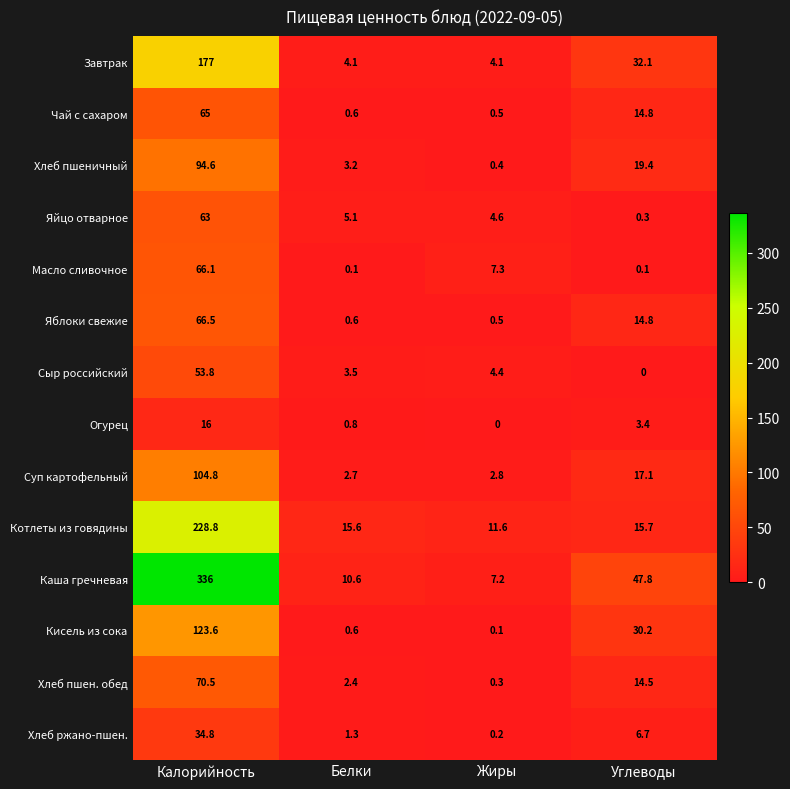

What is the sum of the Сыр российский values at Углеводы and Жиры?

4.4